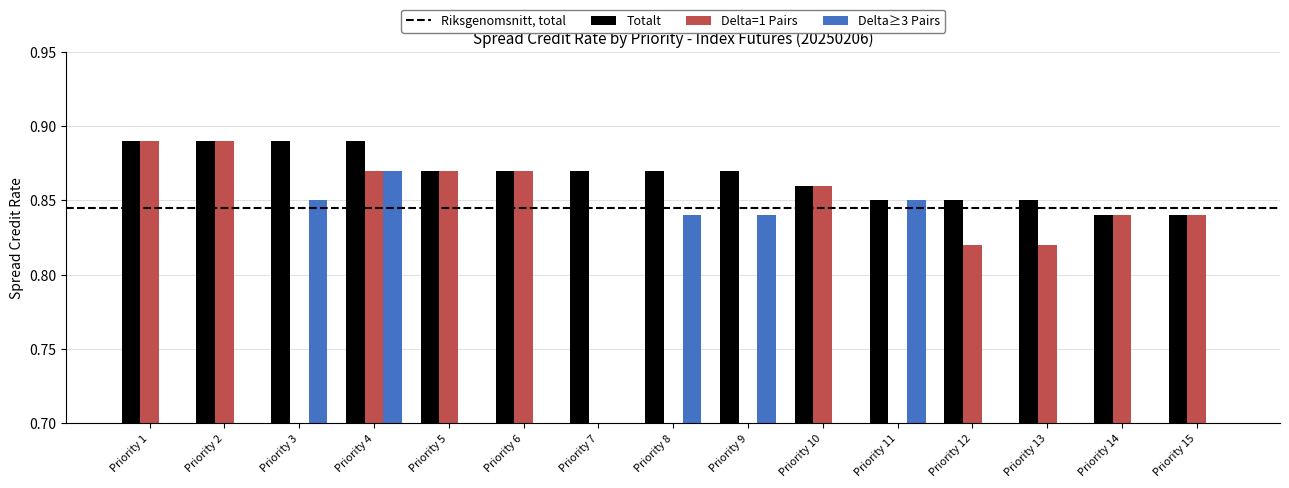

What is the total value across all series at Priority 7?

0.9